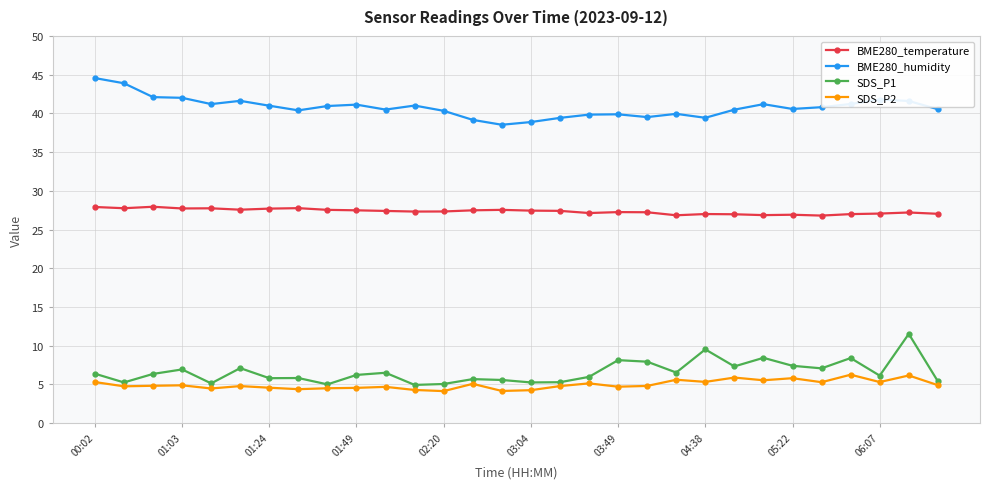

Which series has the largest total across all categories?

BME280_humidity